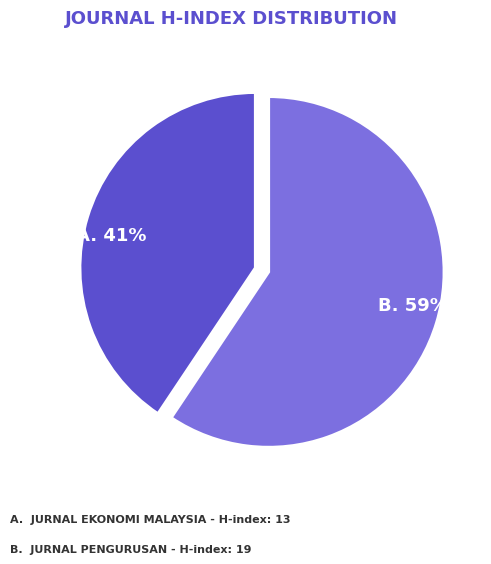

To the nearest percent, what is the average slice percentage?

50%